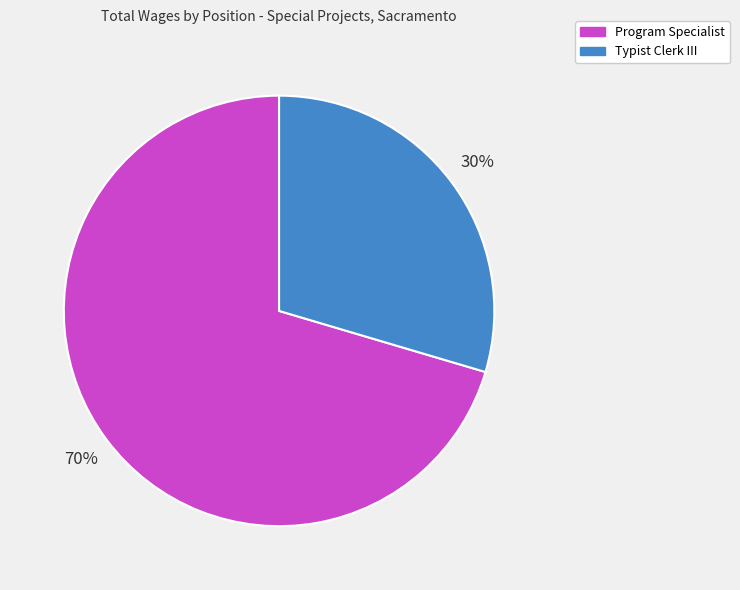

Which category has the biggest portion of the pie?

Program Specialist